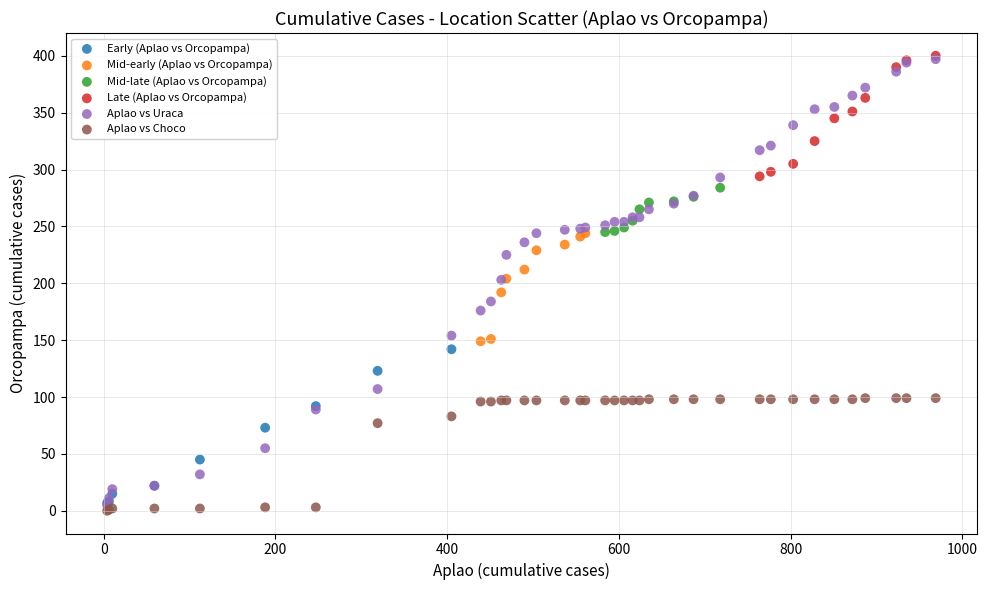

Which series contains the lowest Y value?

Aplao vs Choco